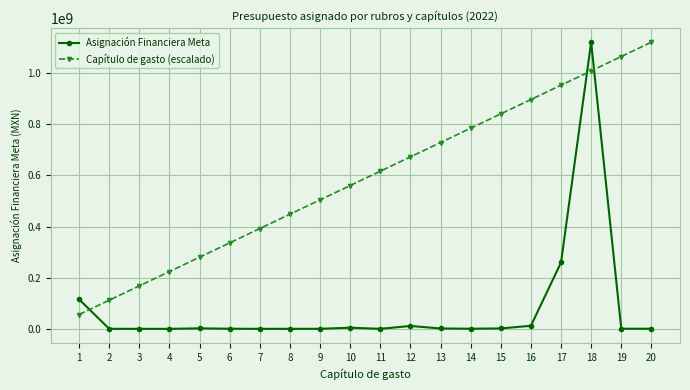

What are all the series names shown in the legend?

Asignación Financiera Meta, Capítulo de gasto (escalado)